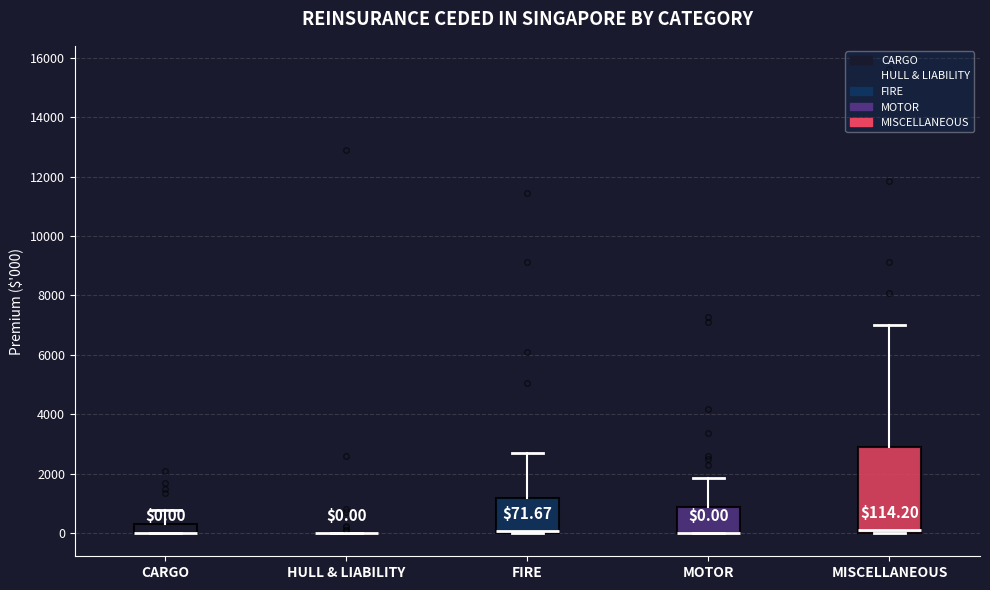

Comparing the boxes themselves (not the whiskers), which one is the tallest?

MISCELLANEOUS